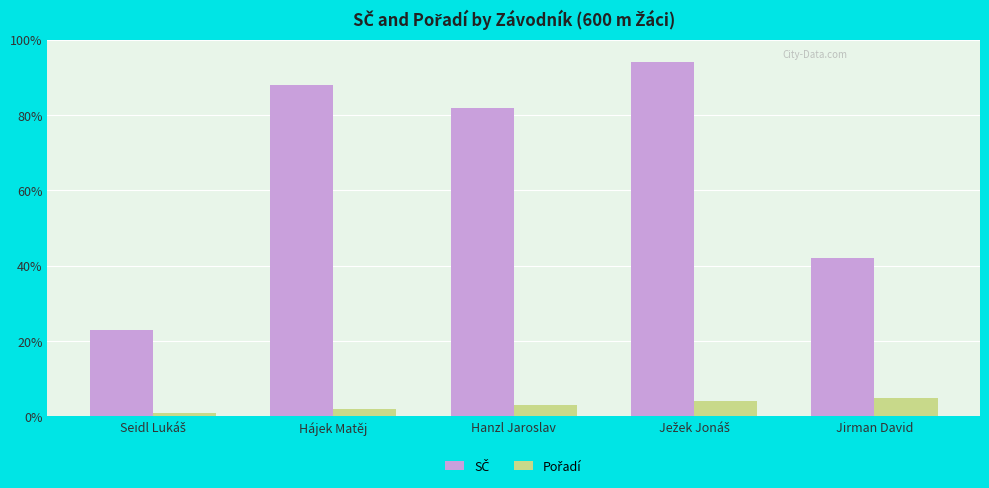

What is the total value across all series at Hájek Matěj?

90